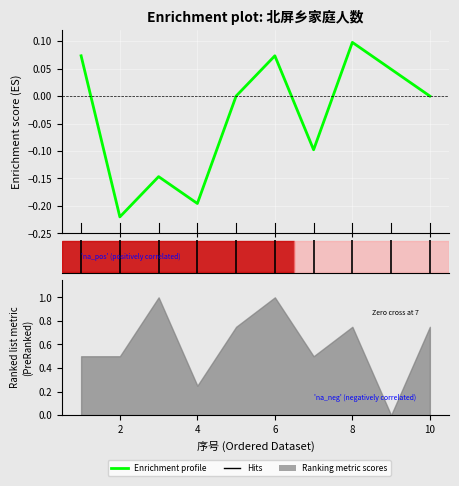

How many data points does each series have?

10